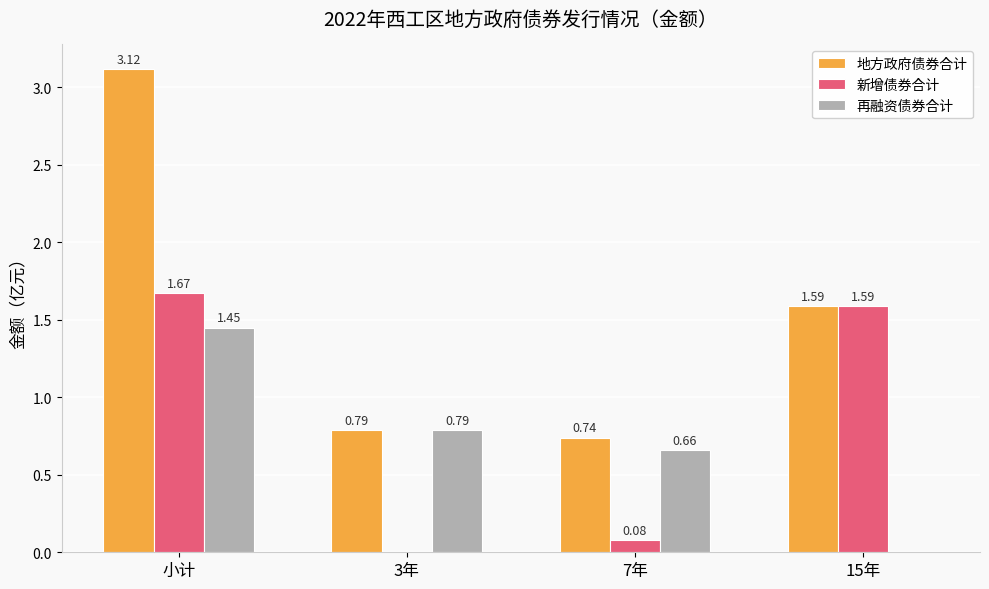

How many groups of bars are there?

4